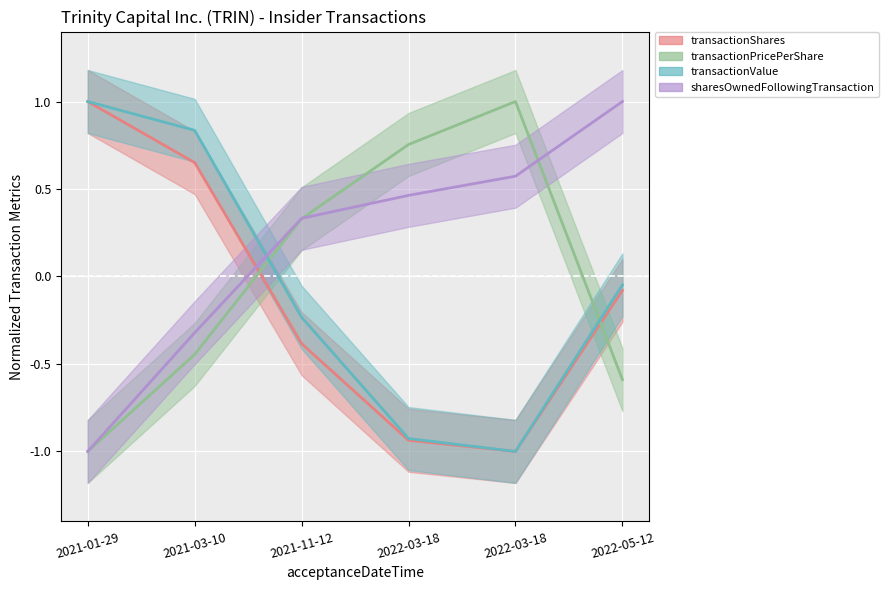

What is the label of the 1st point from the left?

2021-01-29